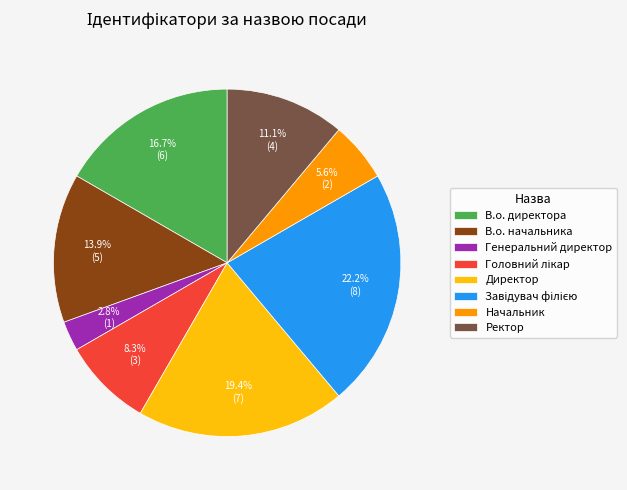

Is it true that В.о. начальника is 7% of the pie?

False